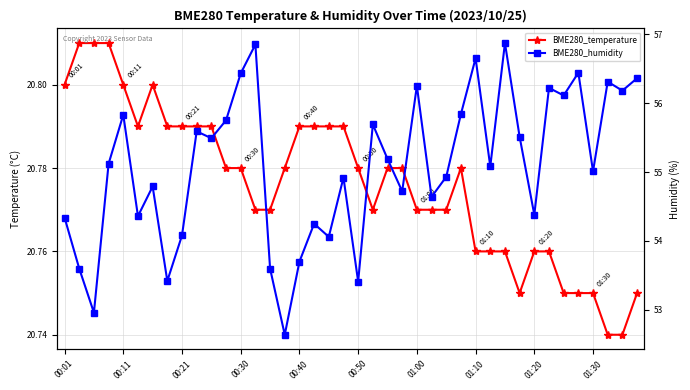

True or false: BME280_temperature and BME280_humidity cross at least once.

False